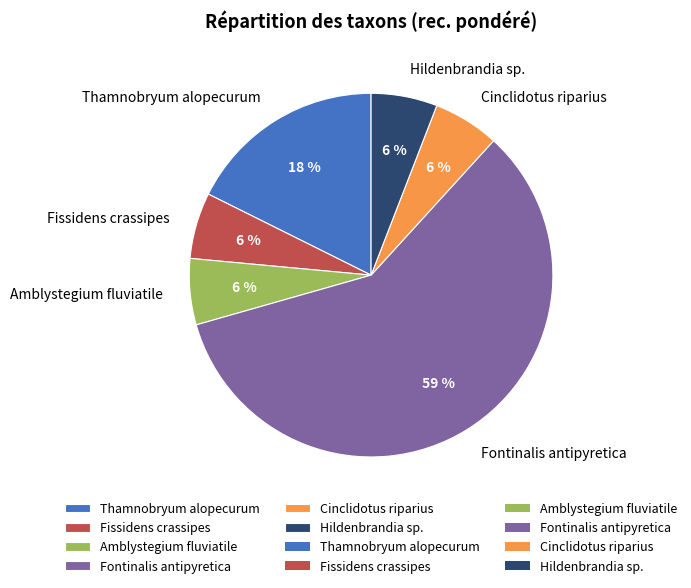

How many segments does this pie chart have?

6